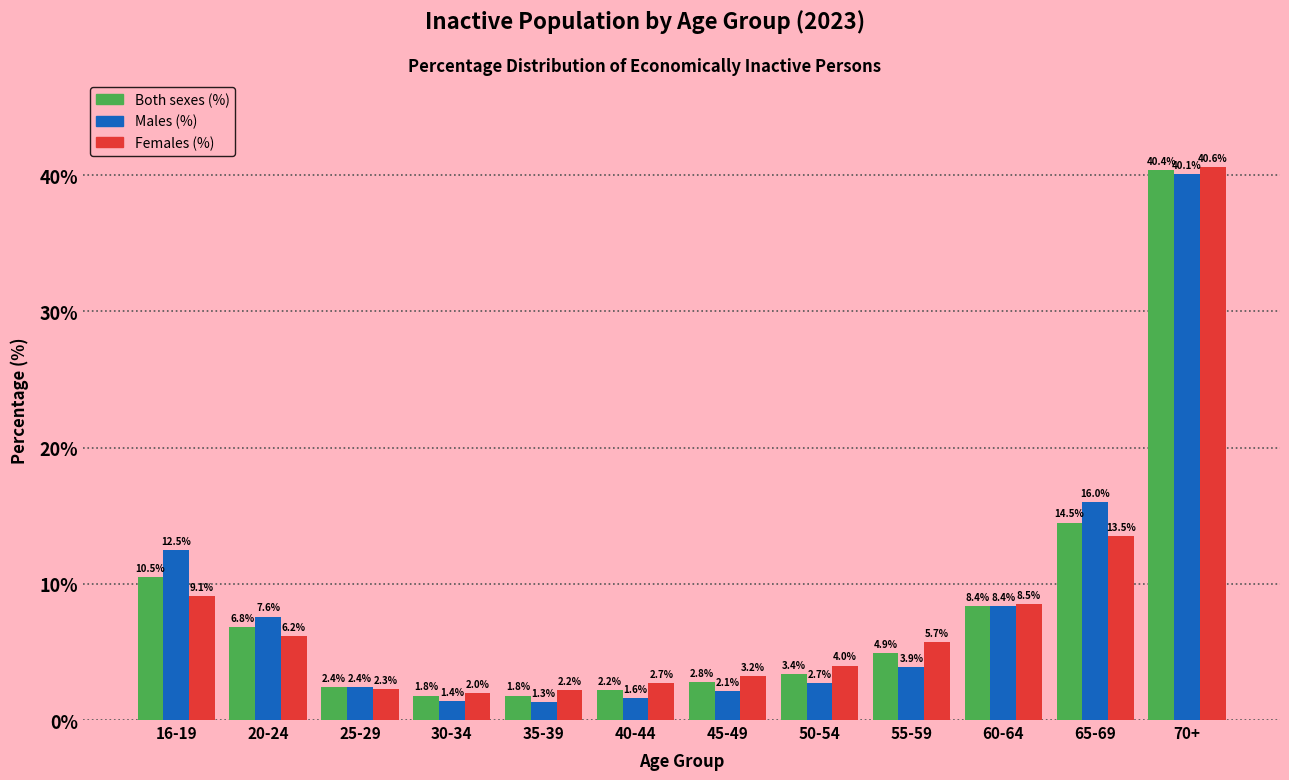

Reading right to left, extract all data points from this chart.

Both sexes (%): 40.4	14.5	8.4	4.9	3.4	2.8	2.2	1.8	1.8	2.4	6.8	10.5
Males (%): 40.1	16.0	8.4	3.9	2.7	2.1	1.6	1.3	1.4	2.4	7.6	12.5
Females (%): 40.6	13.5	8.5	5.7	4.0	3.2	2.7	2.2	2.0	2.3	6.2	9.1